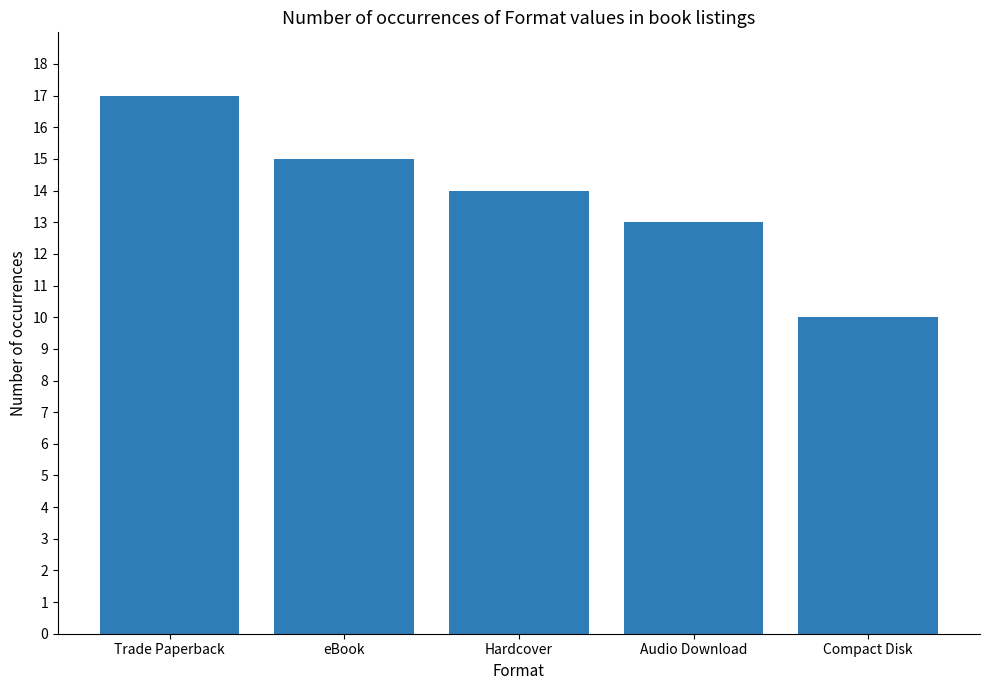

How many values are below 14?

2